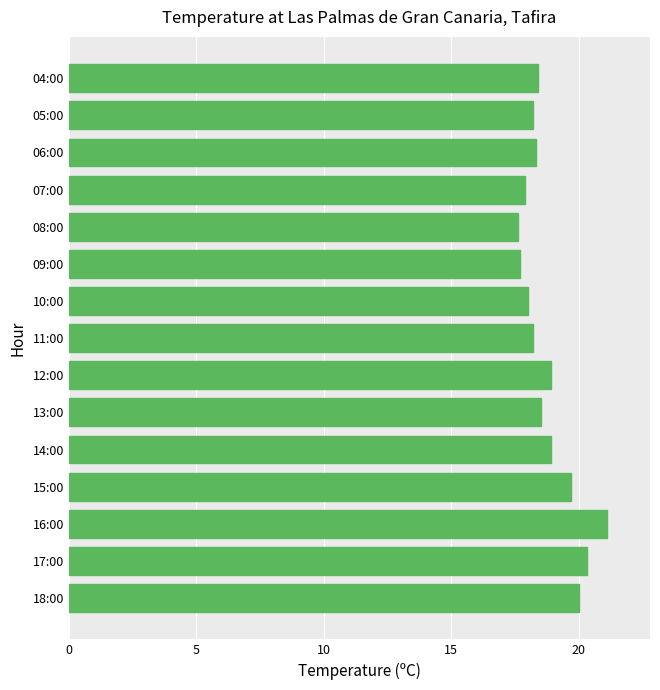

Reading top to bottom, what are all the values shown in this chart?

04:00=18.4	05:00=18.2	06:00=18.3	07:00=17.9	08:00=17.6	09:00=17.7	10:00=18.0	11:00=18.2	12:00=18.9	13:00=18.5	14:00=18.9	15:00=19.7	16:00=21.1	17:00=20.3	18:00=20.0